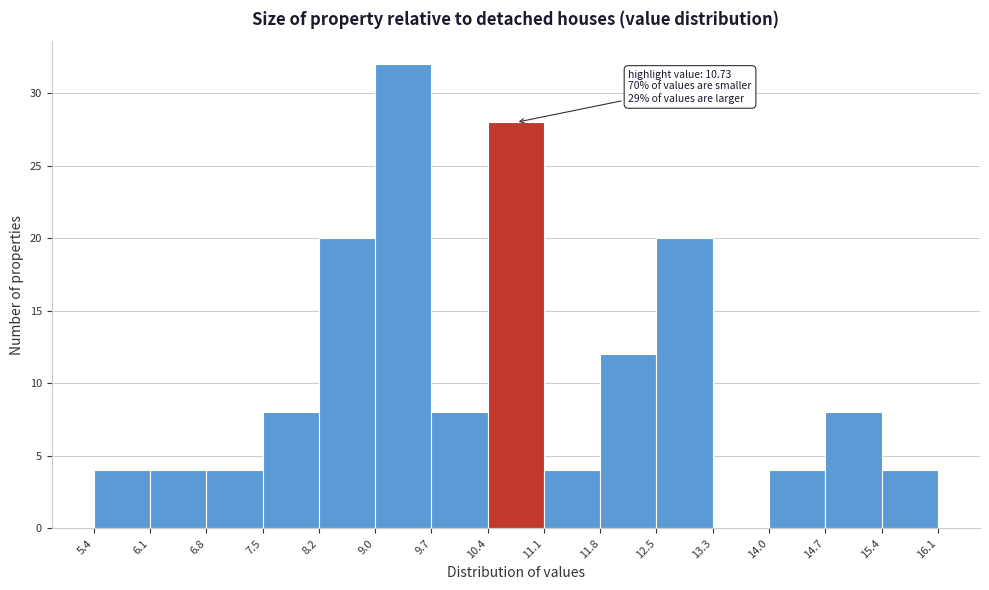

Which range on the x-axis has the tallest bar?

9.0 to 9.7